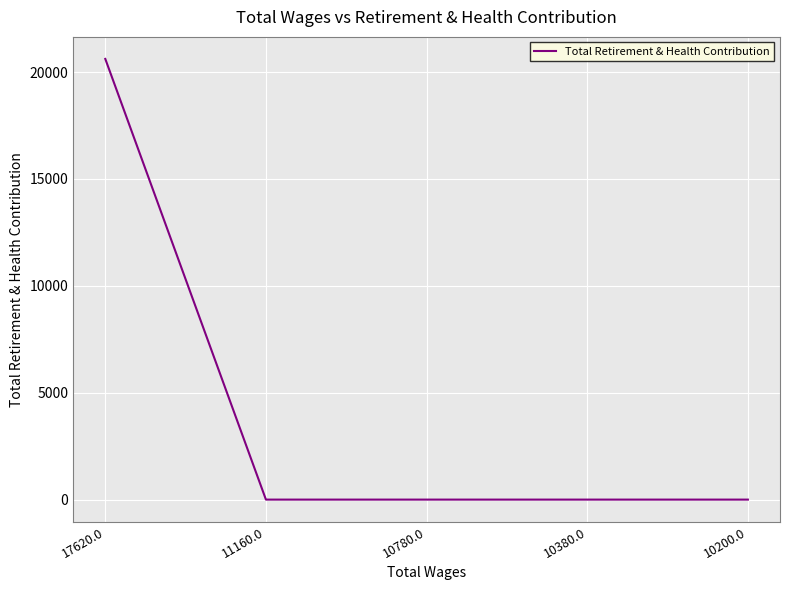

Count the number of data series in this chart.

1